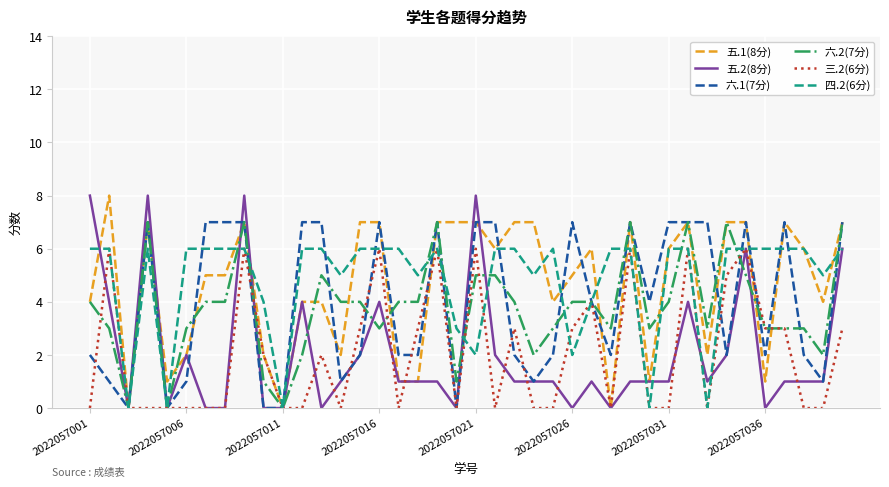

What is the greatest value displayed?

8